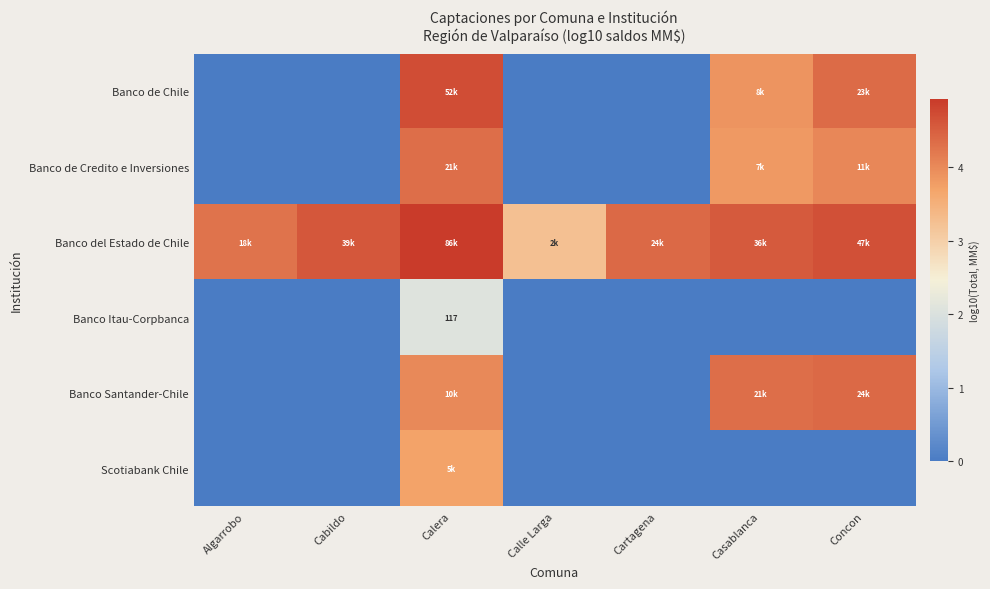

What is the sum of the Banco del Estado de Chile values at Cabildo and Concon?

9.3